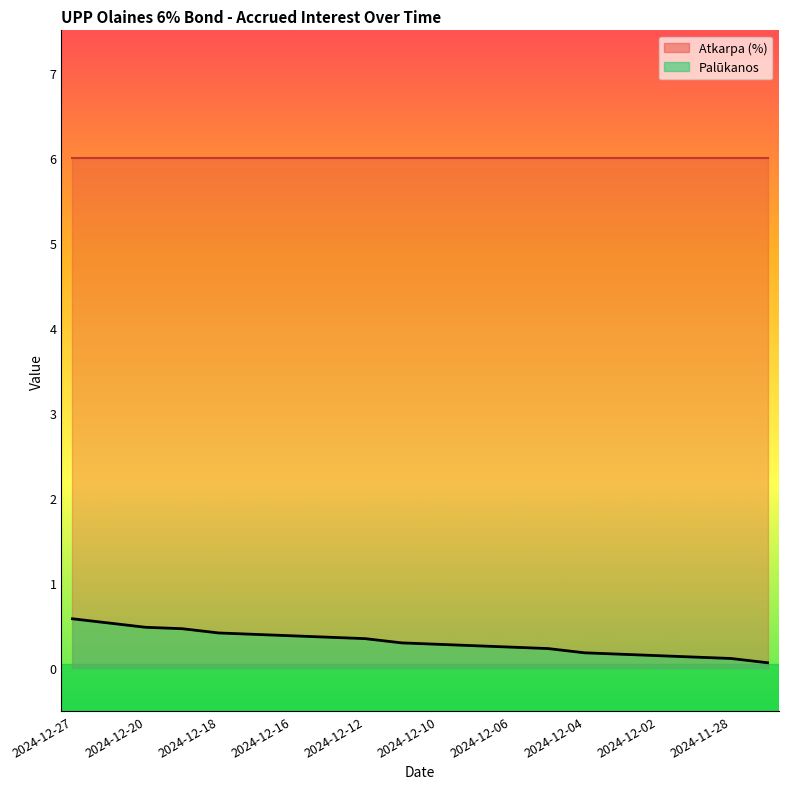

Count the values in the range 0 to 1.

20